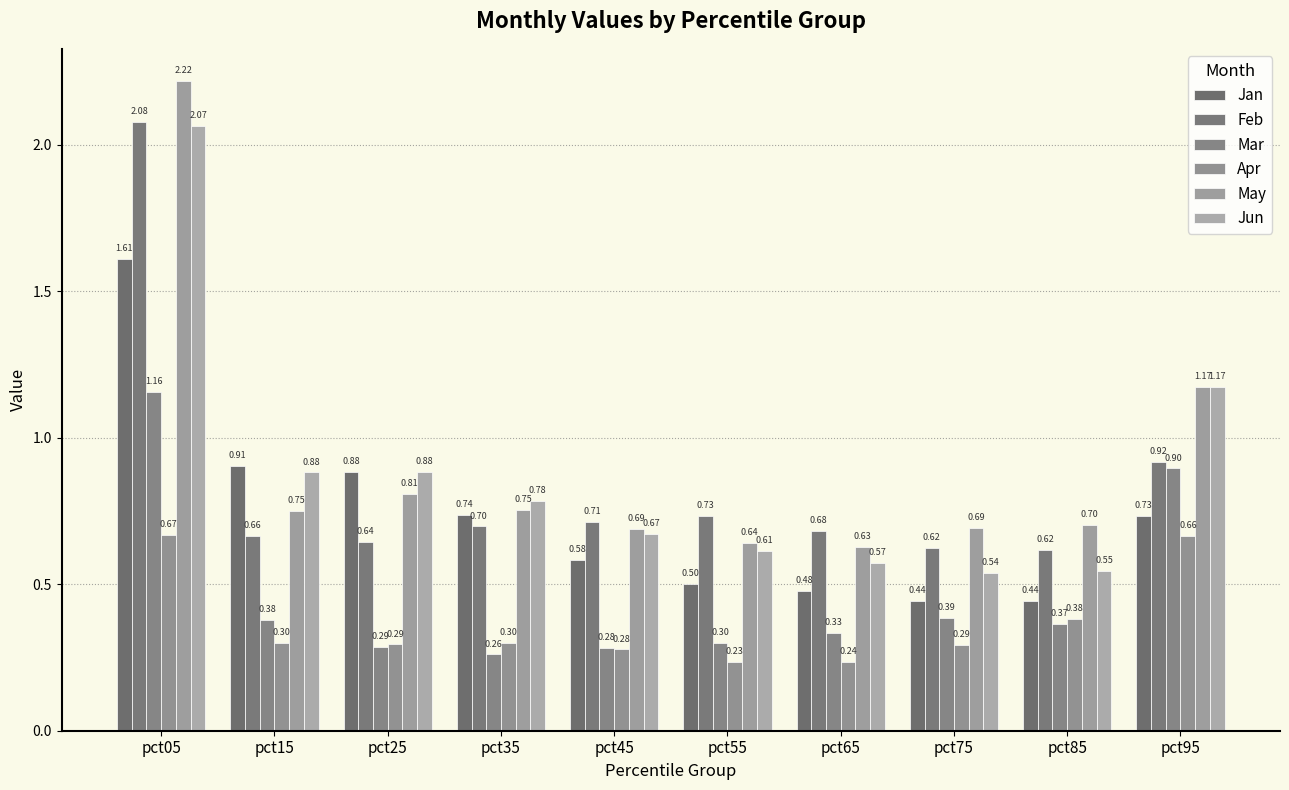

Does the chart contain any negative values?

No